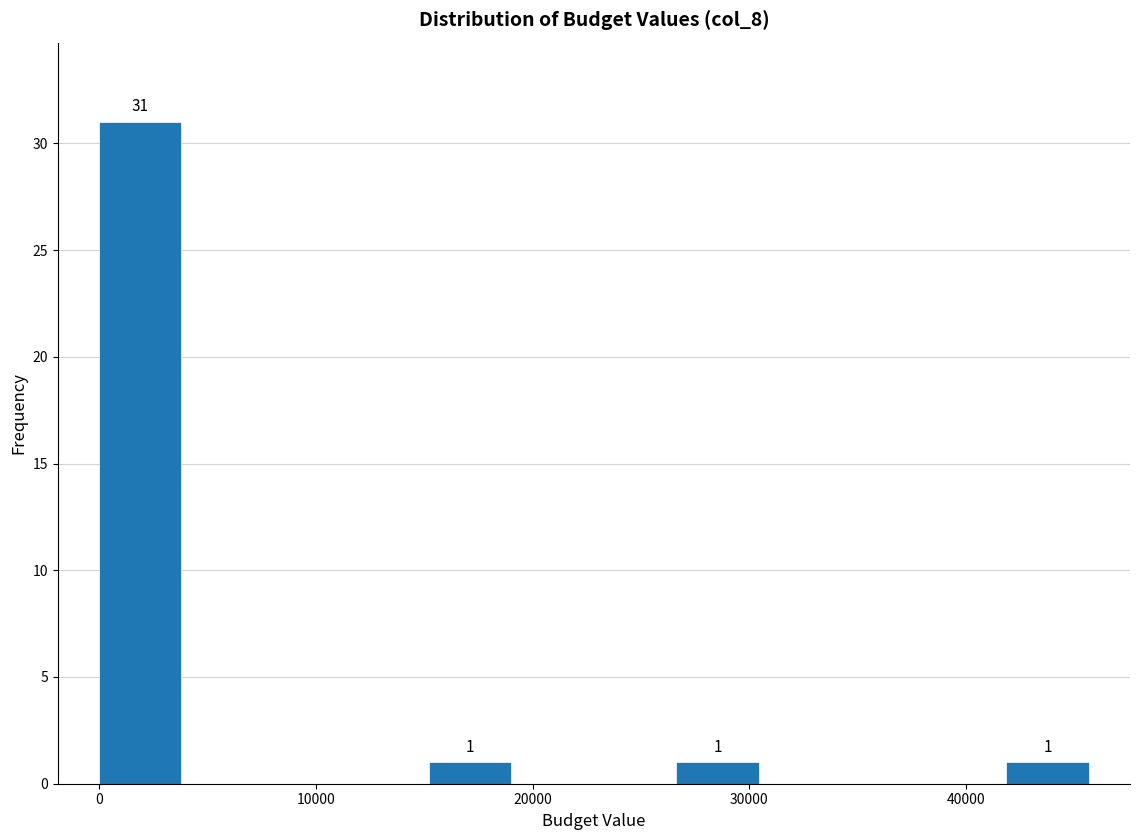

Read against the x-axis, roughly where is the centre of the tallest bar?

2000